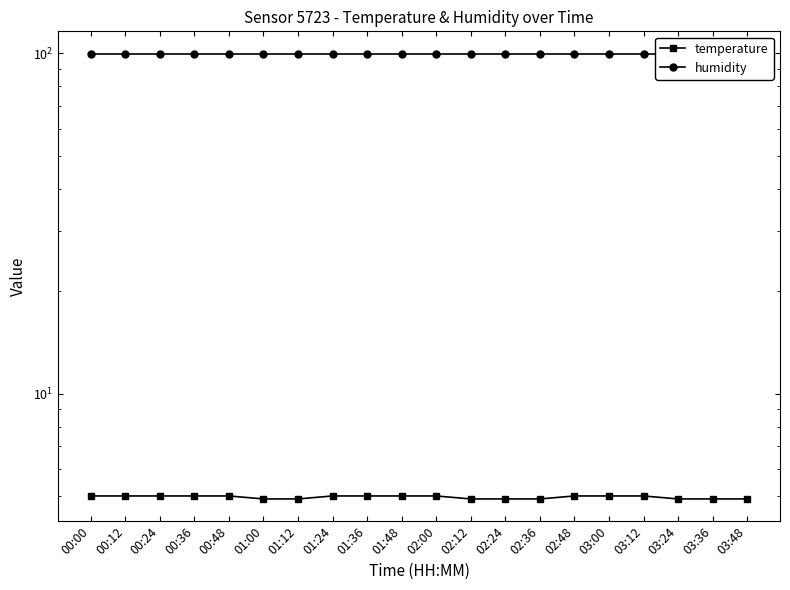

What are all the series names shown in the legend?

temperature, humidity